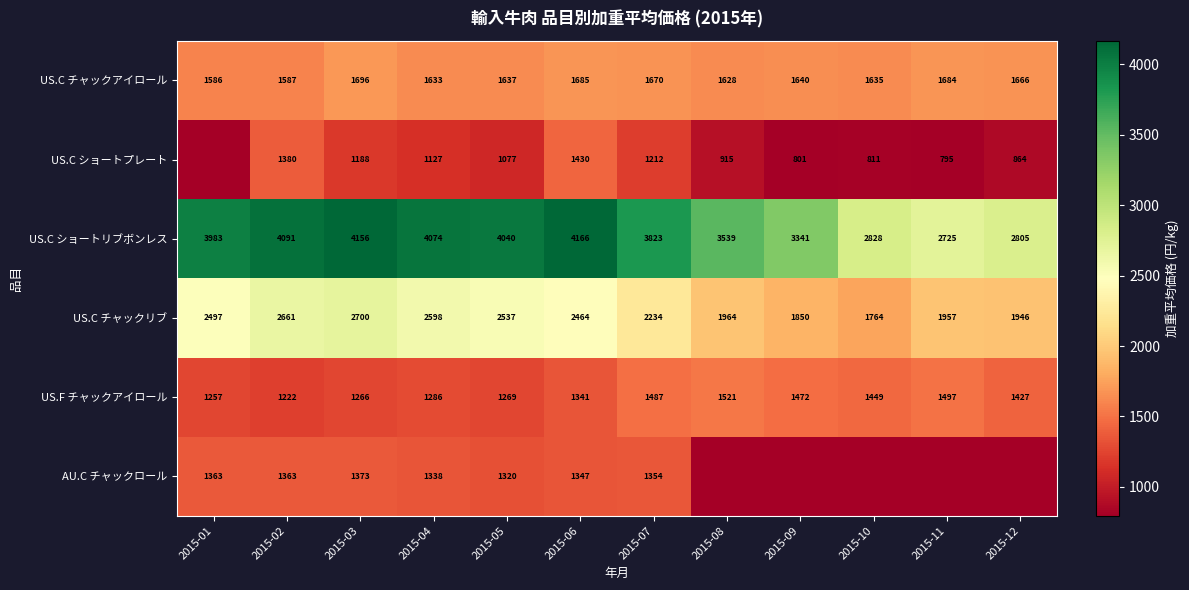

The US.C ショートリブボンレス series shows 5750 at 2015-09. True or false?

False